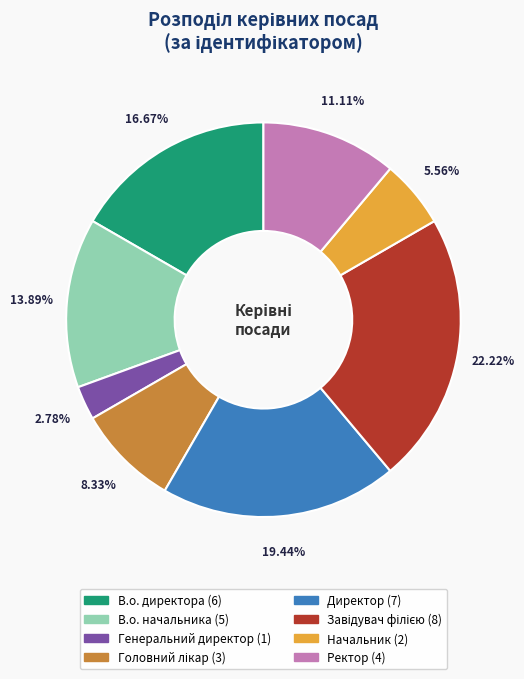

How many slices are in this pie chart?

8